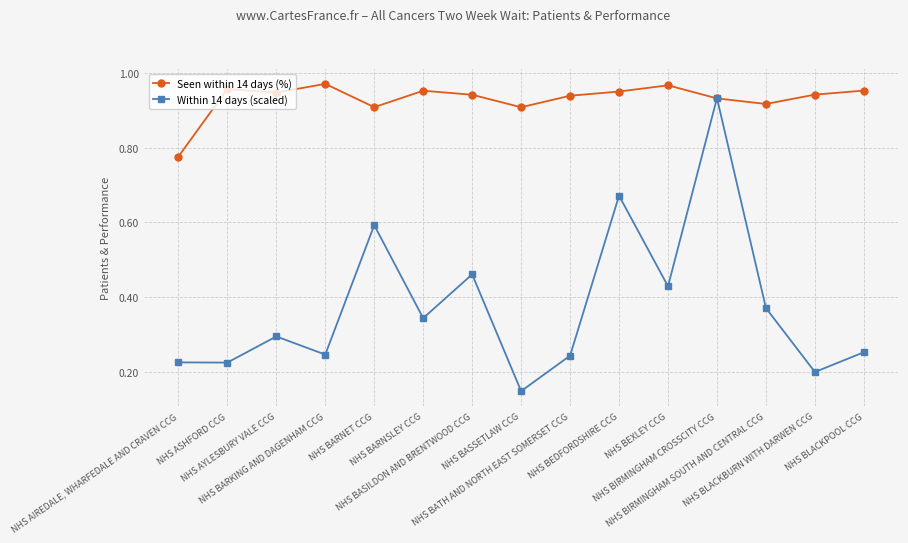

What is the label of the 12th point from the left?

NHS BIRMINGHAM CROSSCITY CCG